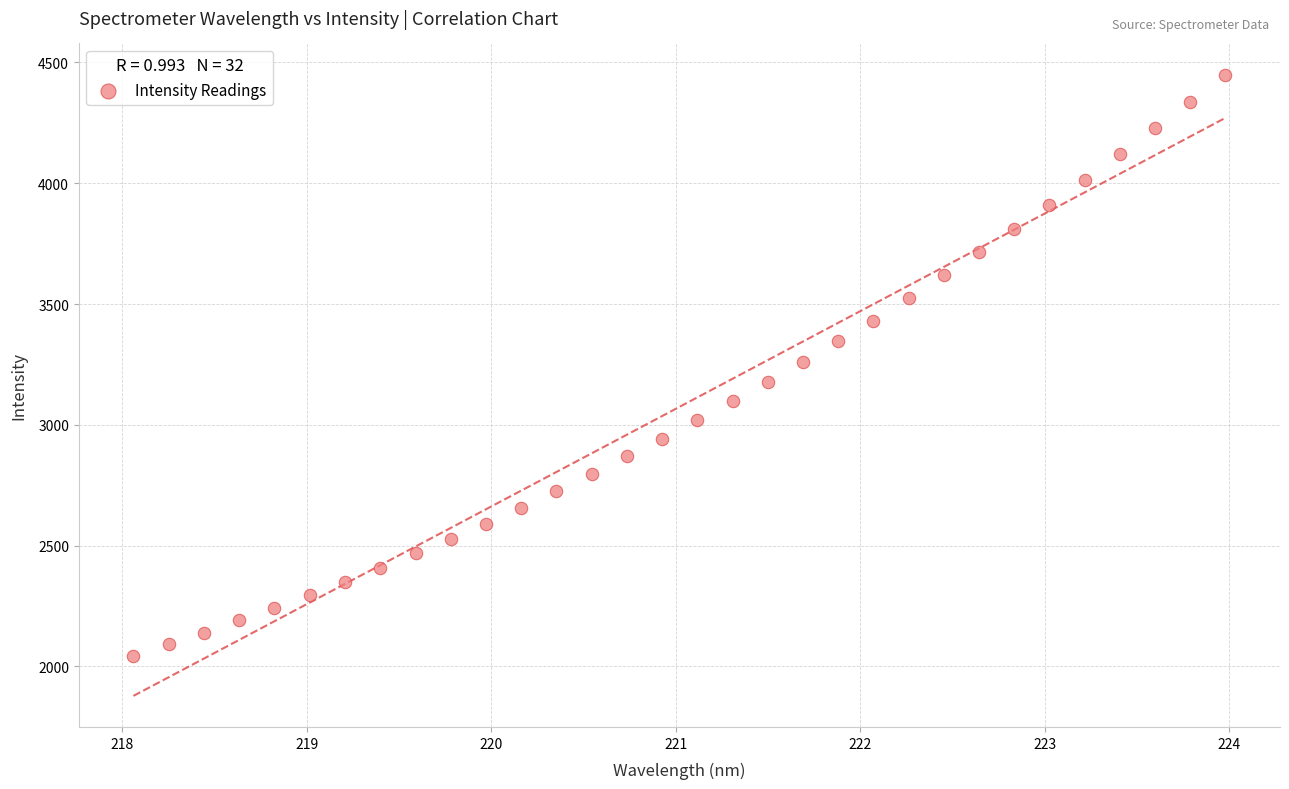

What is the range of X values (max minus min)?

5.9